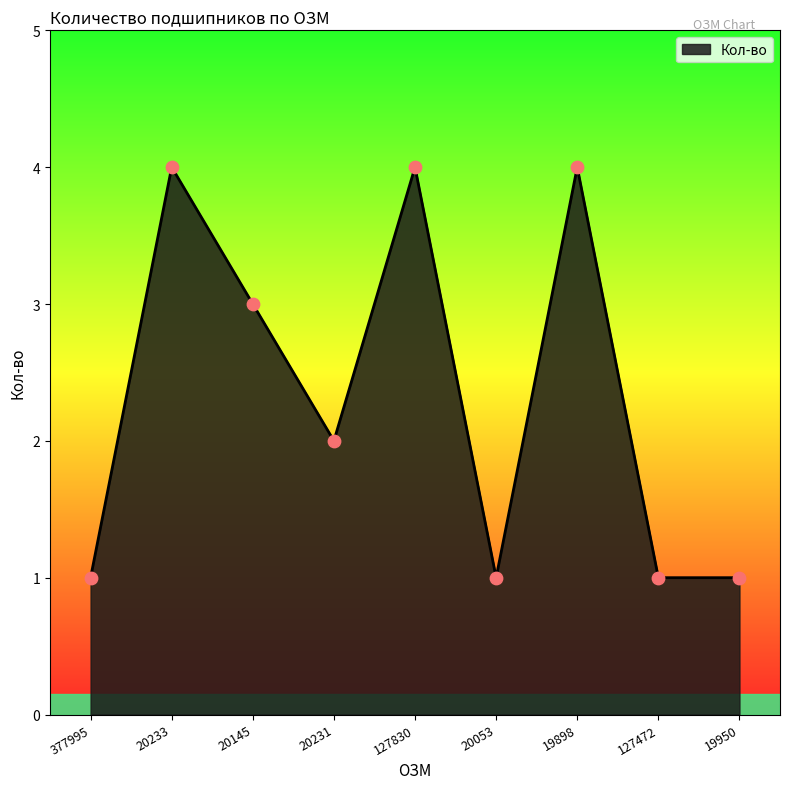

What is the change in value from 20233 to 20231?

-2